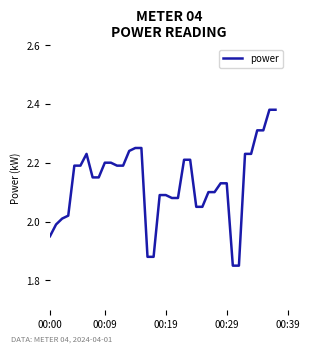

What is the difference between the maximum and minimum values?

0.5